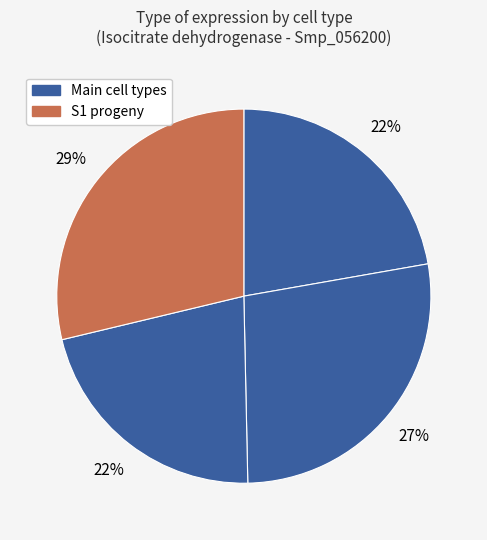

To the nearest percent, what is the difference between the largest and smallest slice percentages?

7%